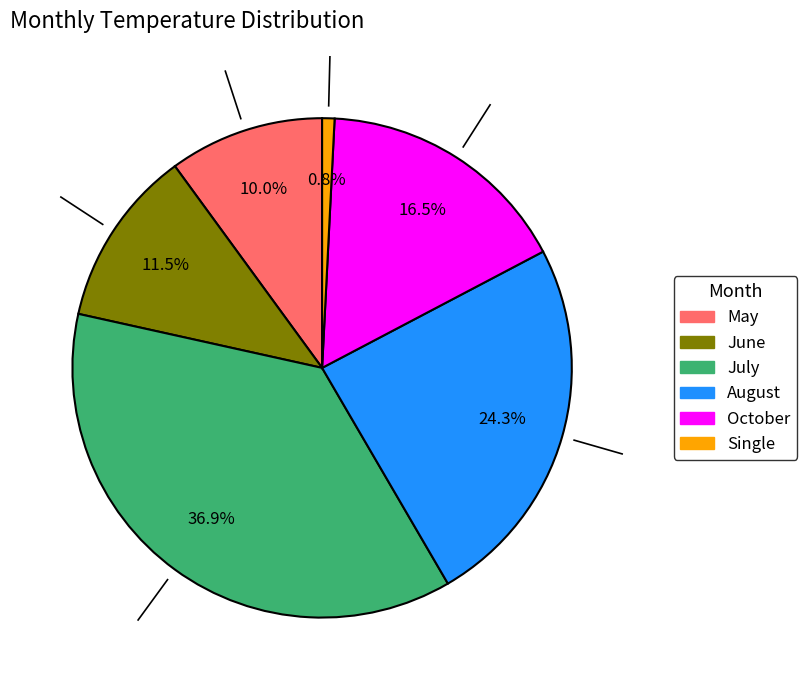

To the nearest percent, what is the average slice percentage?

17%